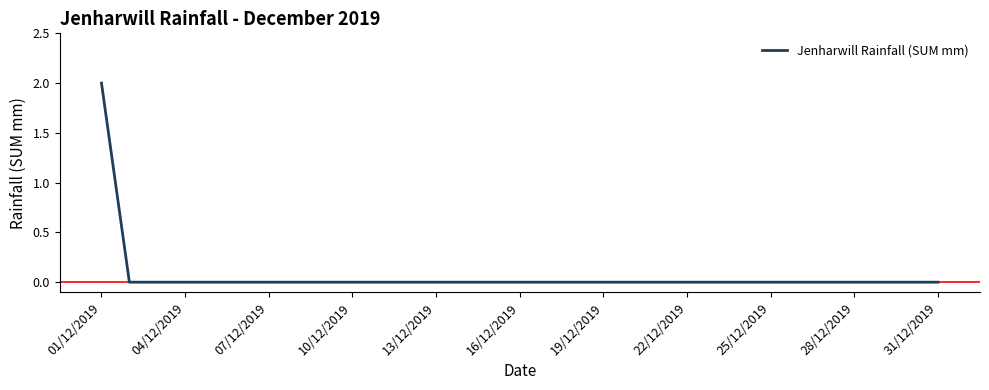

The chart shows a value of 0 at 22/12/2019. True or false?

True